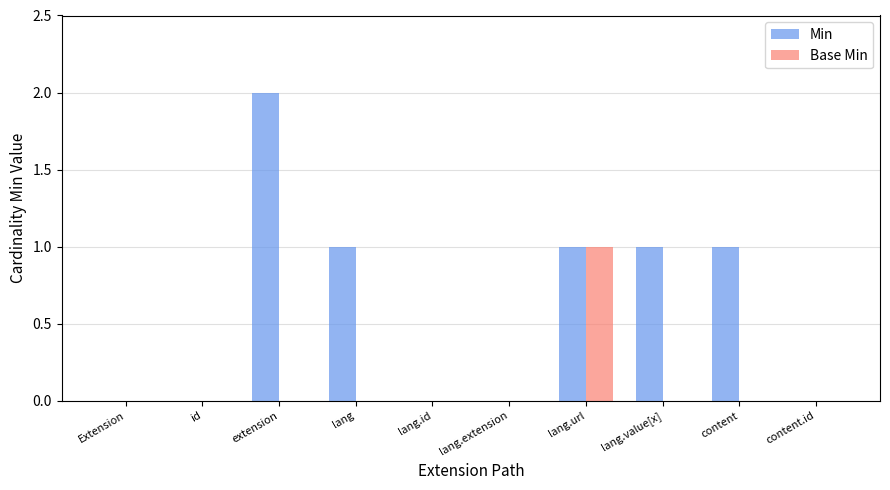

Which series has the largest total across all categories?

Min